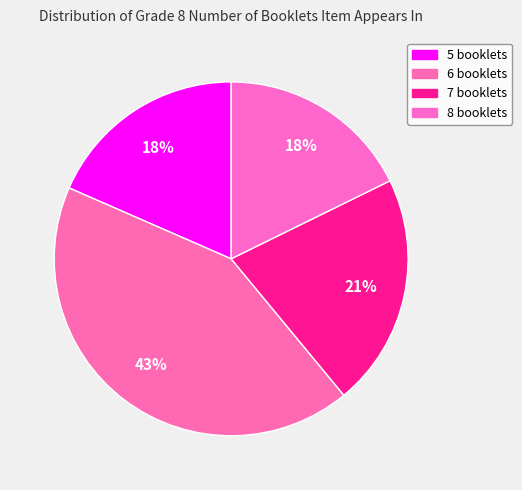

How many slices are in this pie chart?

4